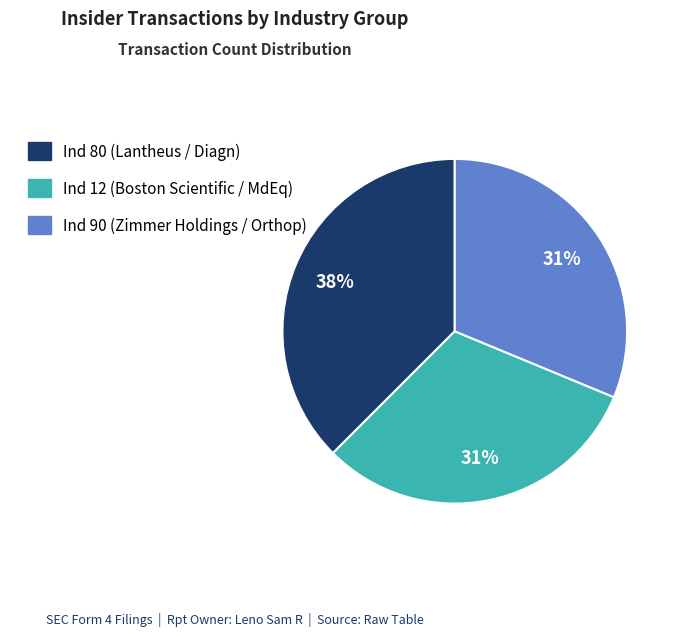

How many segments does this pie chart have?

3